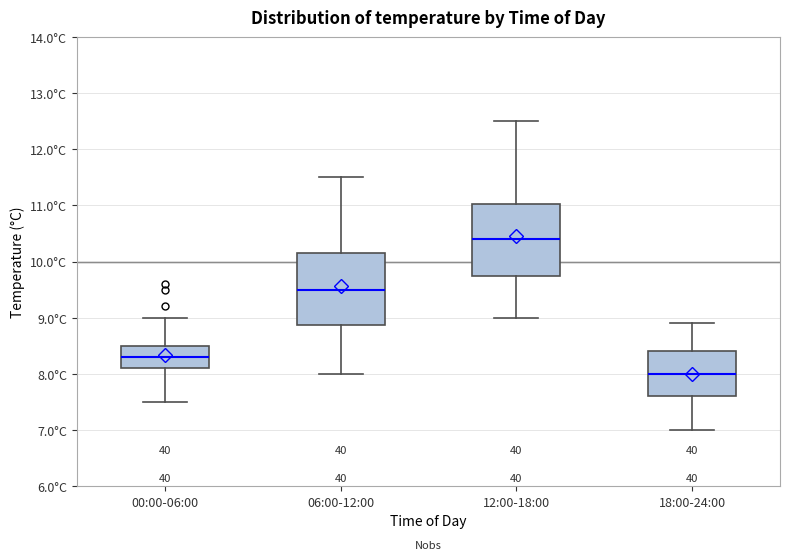

Reading left to right, transcribe this box plot: for each box, give where its median line is, the range the box spans, and where its two whiskers end, as read against the y-axis. The values are not printed on the chart, so give them approximately, as read against the axis.

00:00-06:00: median 8.3, box 8.1 to 8.5, whiskers 7.5 to 9.0
06:00-12:00: median 9.5, box 8.9 to 10.2, whiskers 8.0 to 11.5
12:00-18:00: median 10.4, box 9.8 to 11.0, whiskers 9.0 to 12.5
18:00-24:00: median 8.0, box 7.6 to 8.4, whiskers 7.0 to 8.9